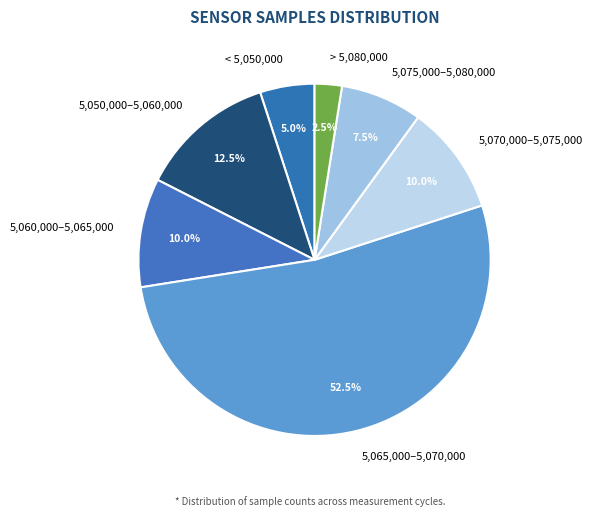

Does > 5,080,000 represent more than half of the total?

No